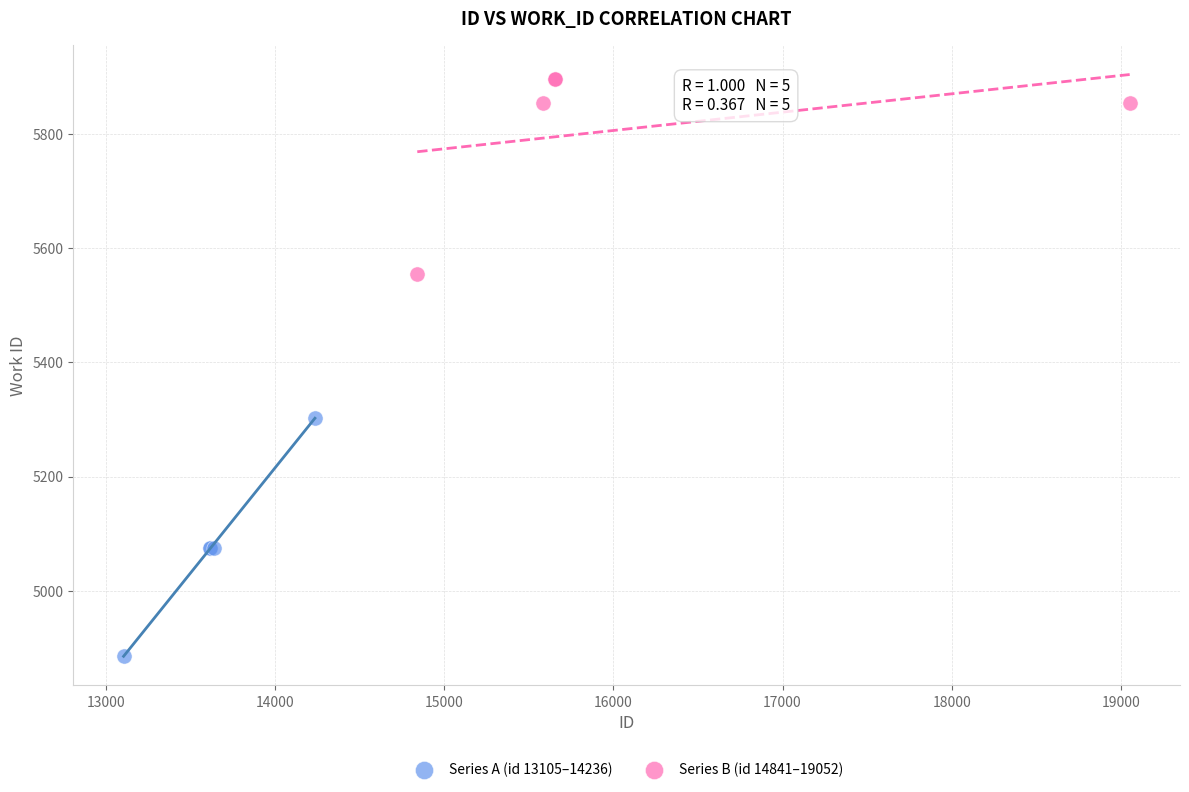

Which series reaches the minimum Y coordinate?

Series A (id 13105–14236)